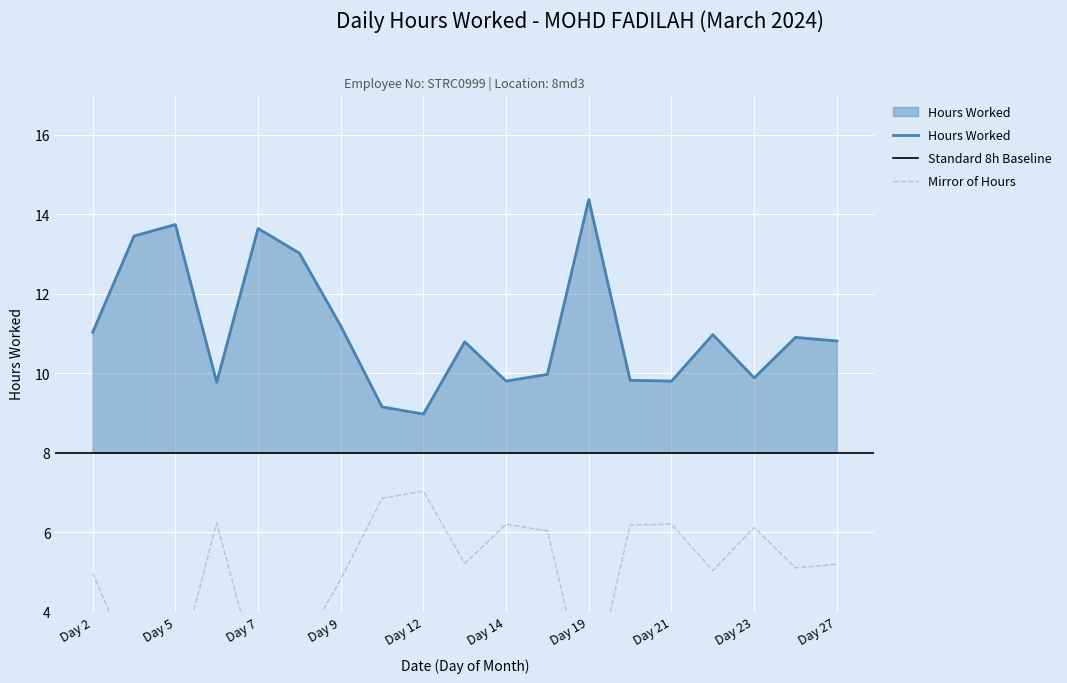

What is the approximate value at Day 18?

10.0